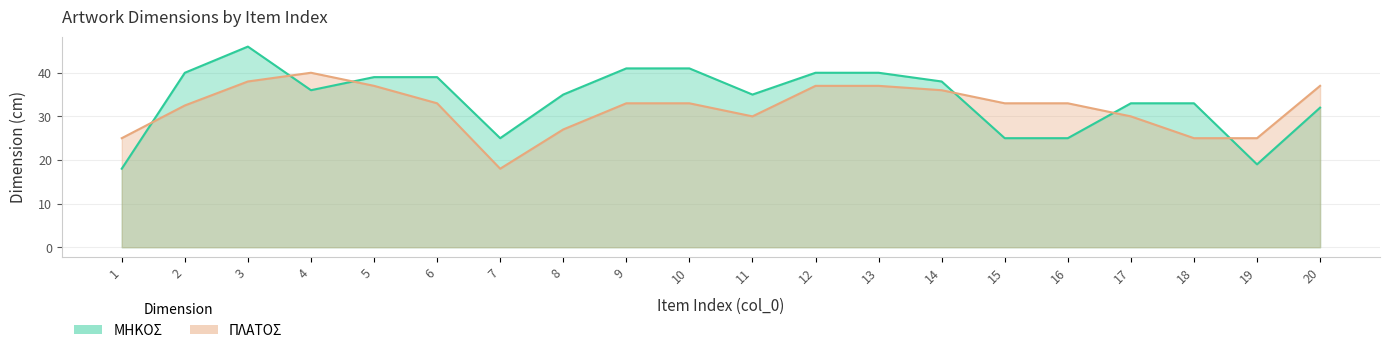

How many categories are shown in the chart?

20